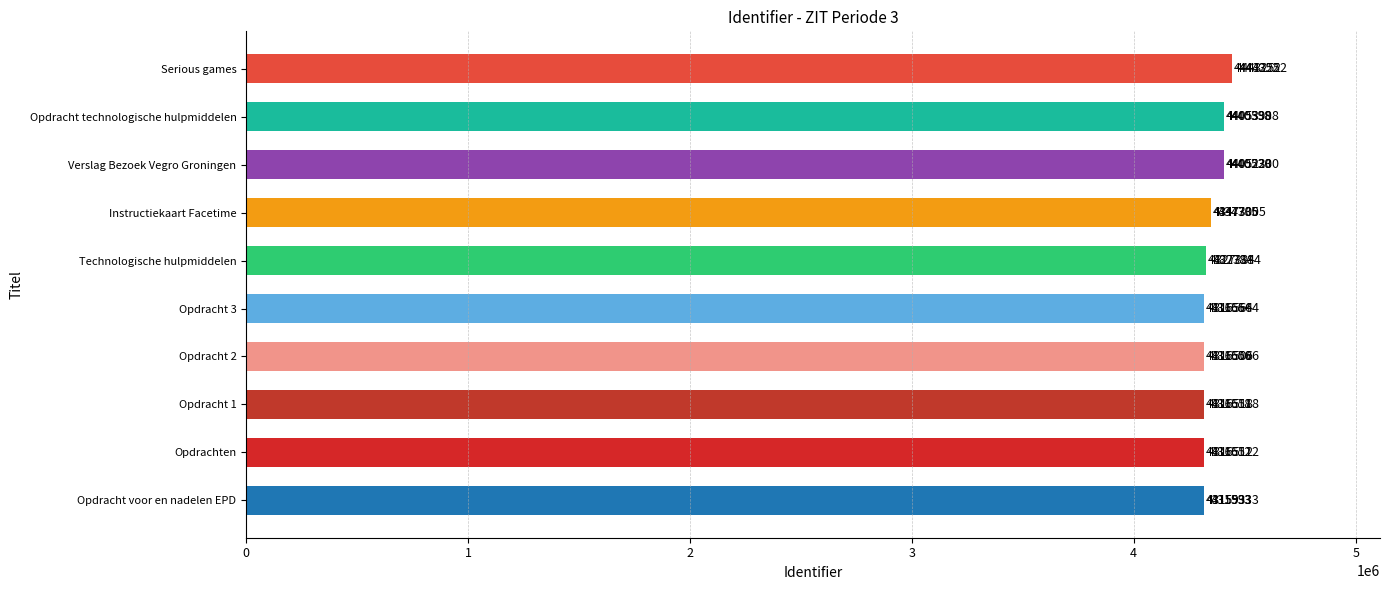

Which label corresponds to the largest value in the chart?

Serious games